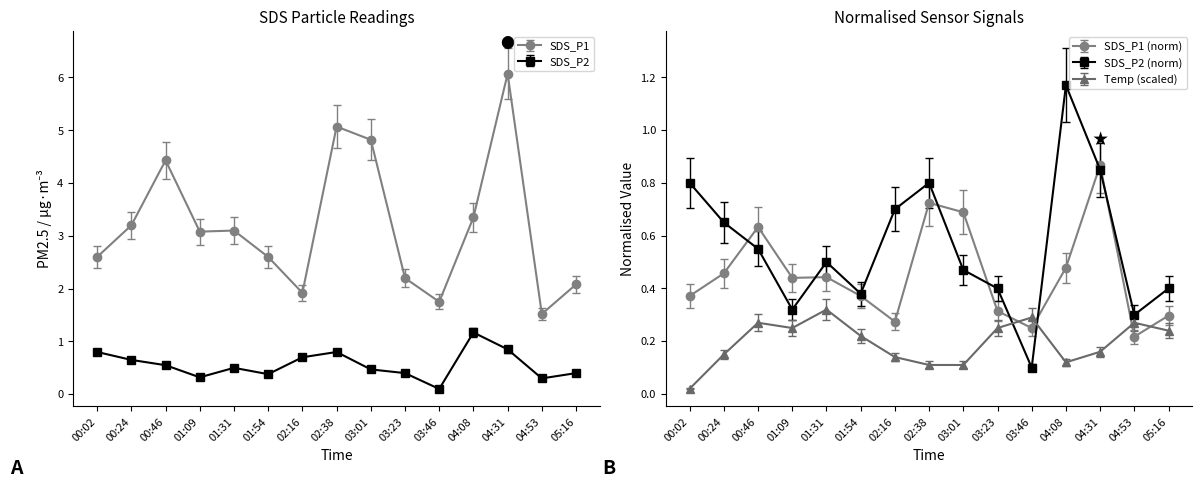

At which category is the sum across all series the highest?

04:31